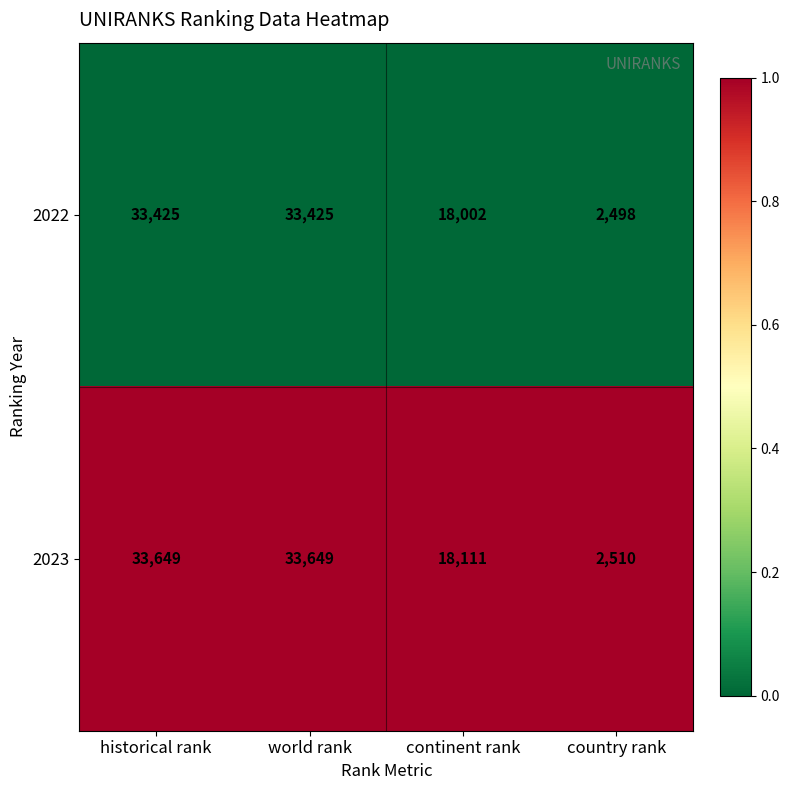

List the series in order of their overall mean, lowest first.

2022, 2023